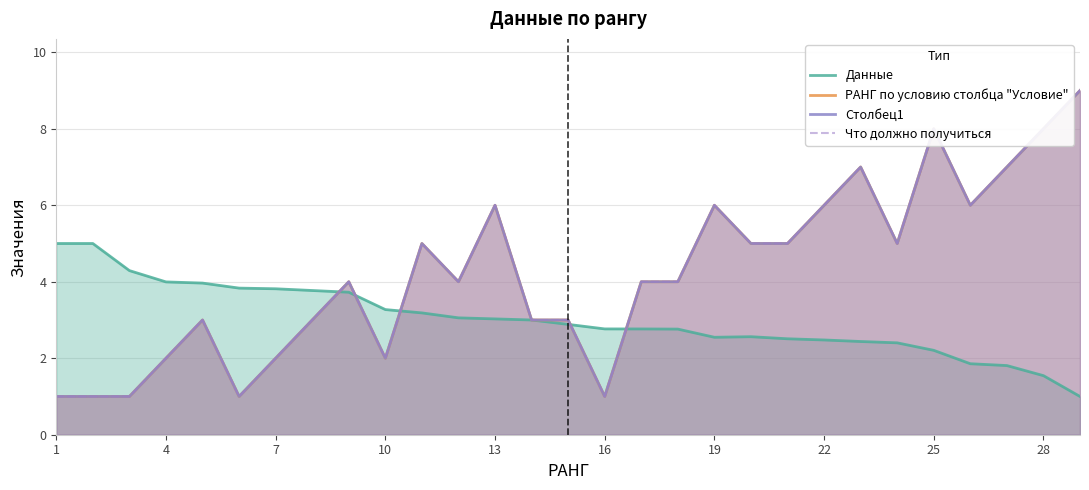

Does the chart display data point markers on the line(s)?

No